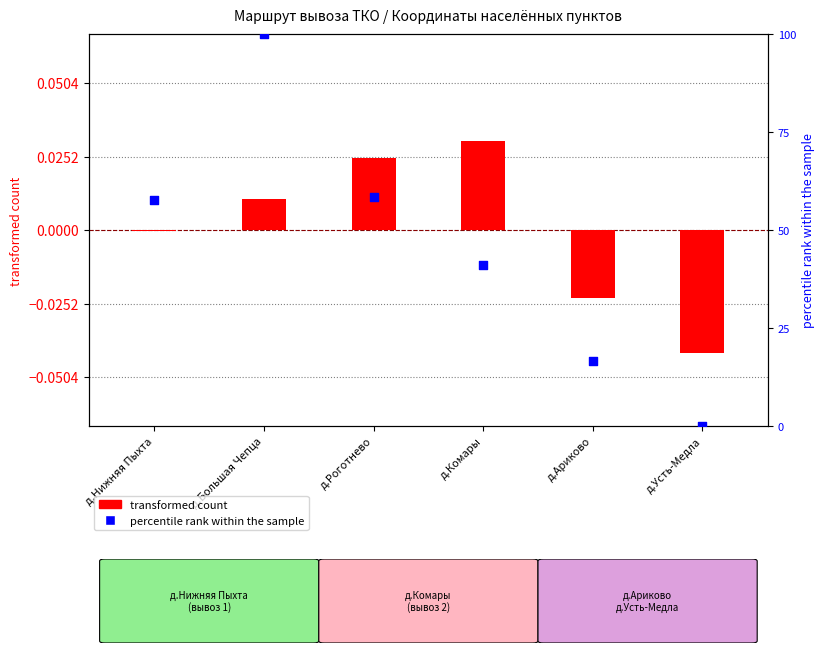

What are all the series names shown in the legend?

transformed count, percentile rank within the sample